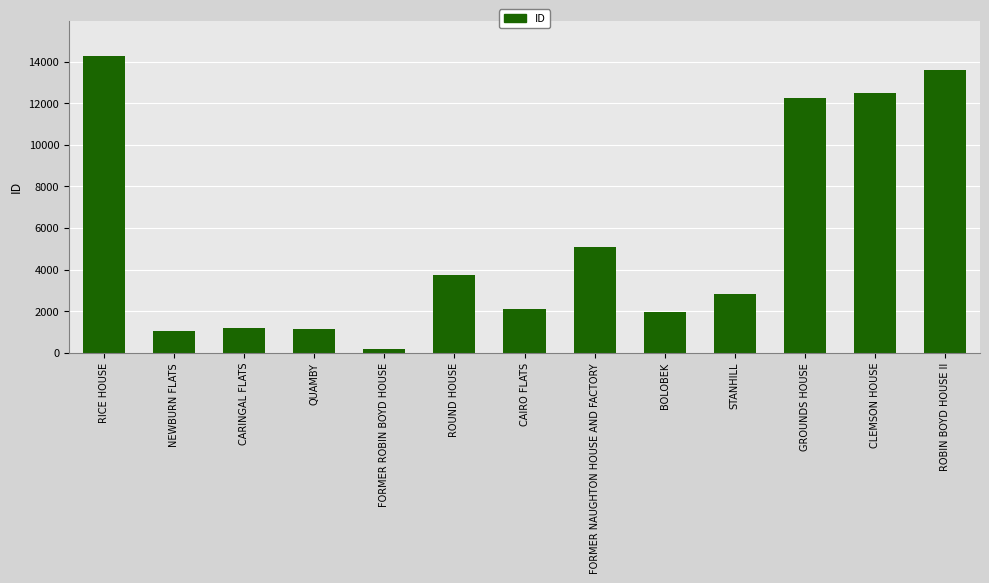

Which category has the lowest value across all series?

FORMER ROBIN BOYD HOUSE